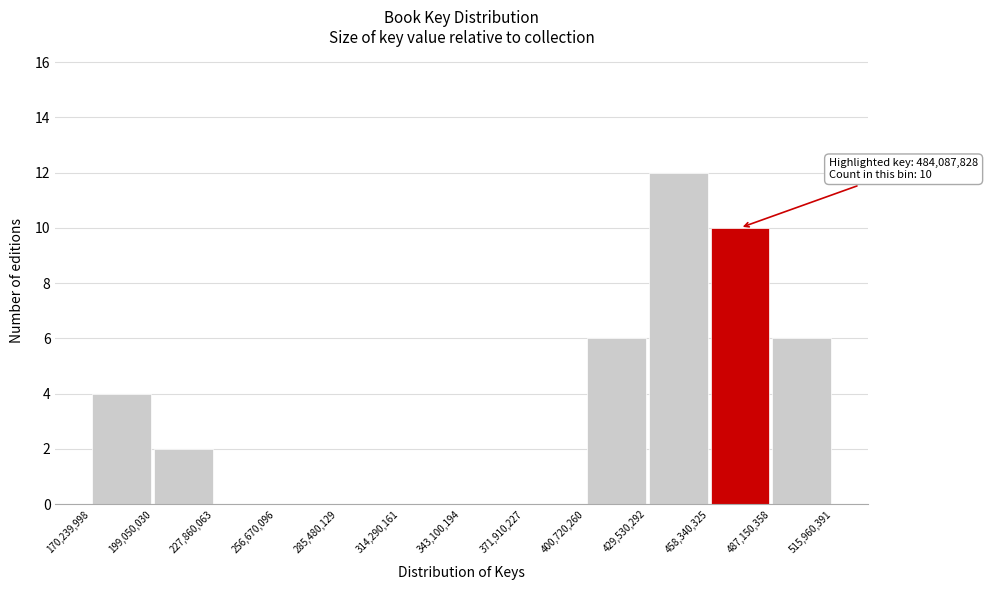

Which range on the x-axis has the tallest bar?

429,530,292 to 458,340,325